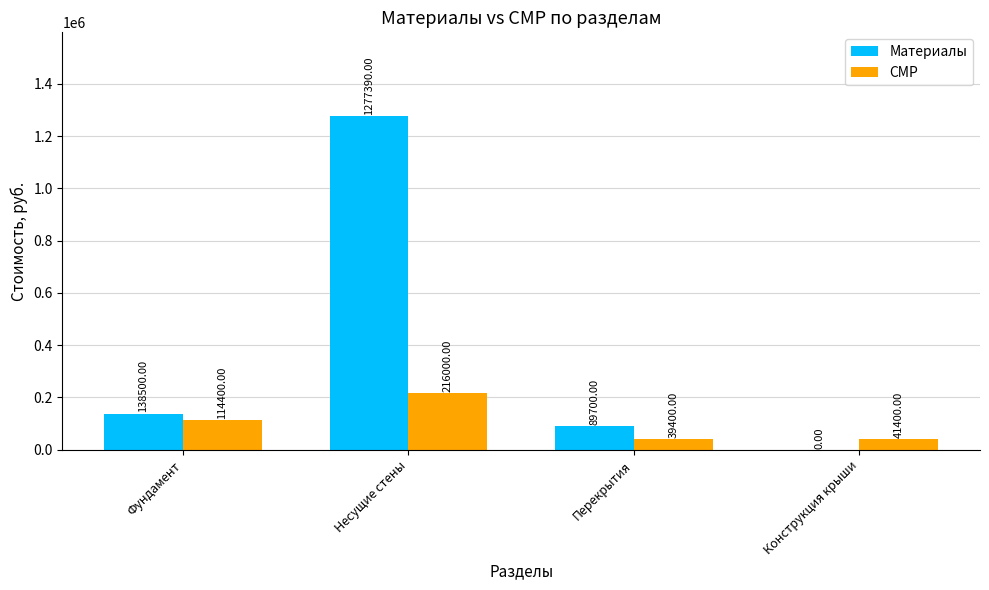

Which category has the highest value in the Материалы series?

Несущие стены